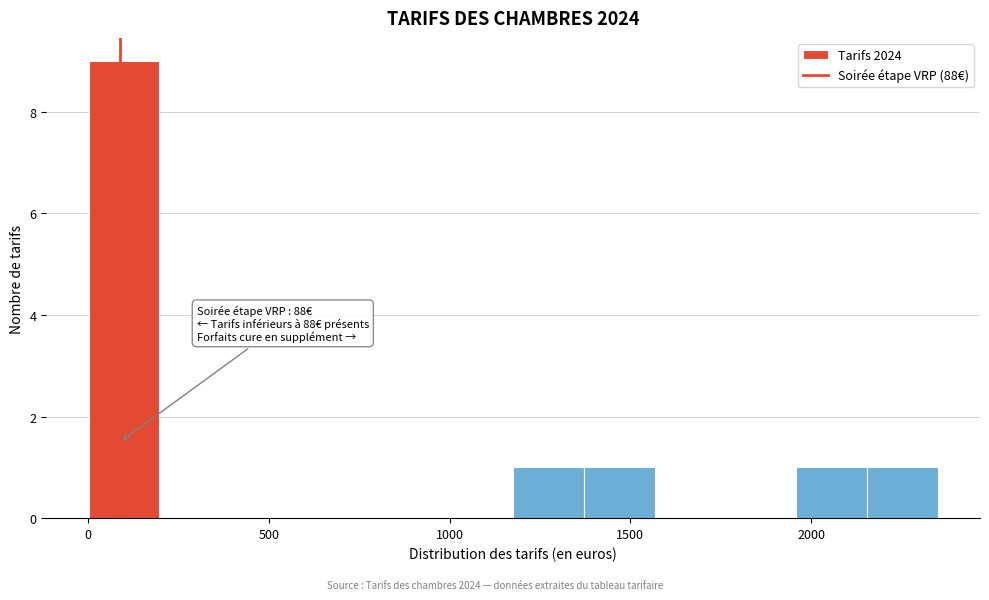

Around what value on the x-axis is the tallest bar? Give the approximate position of its centre, as read against the axis.

100